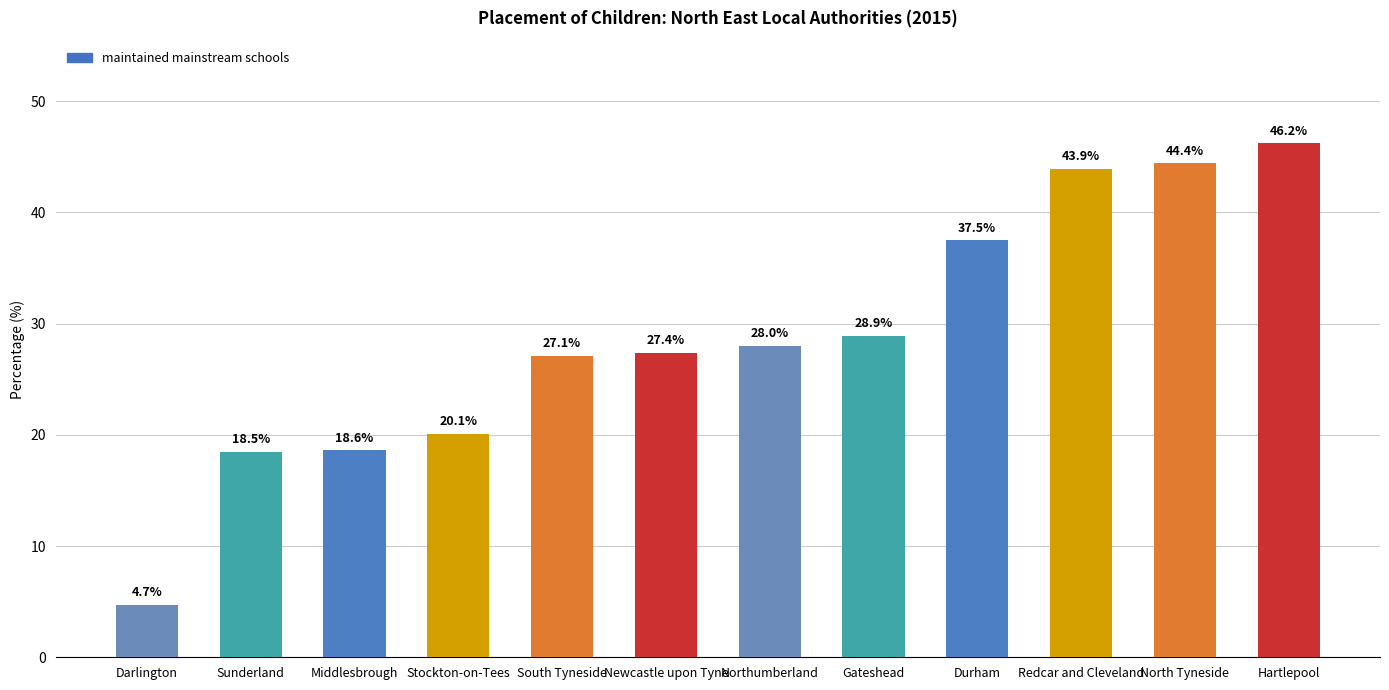

Which label corresponds to the smallest value in the chart?

Darlington